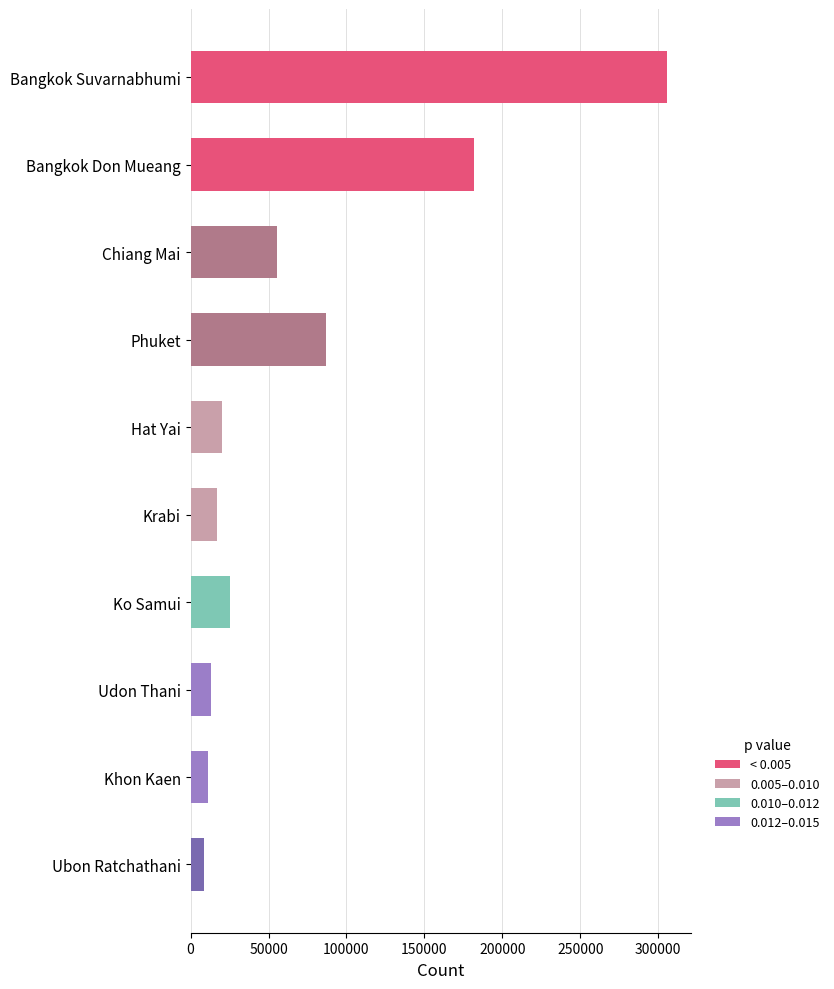

What is the difference between the maximum and minimum values?

297113